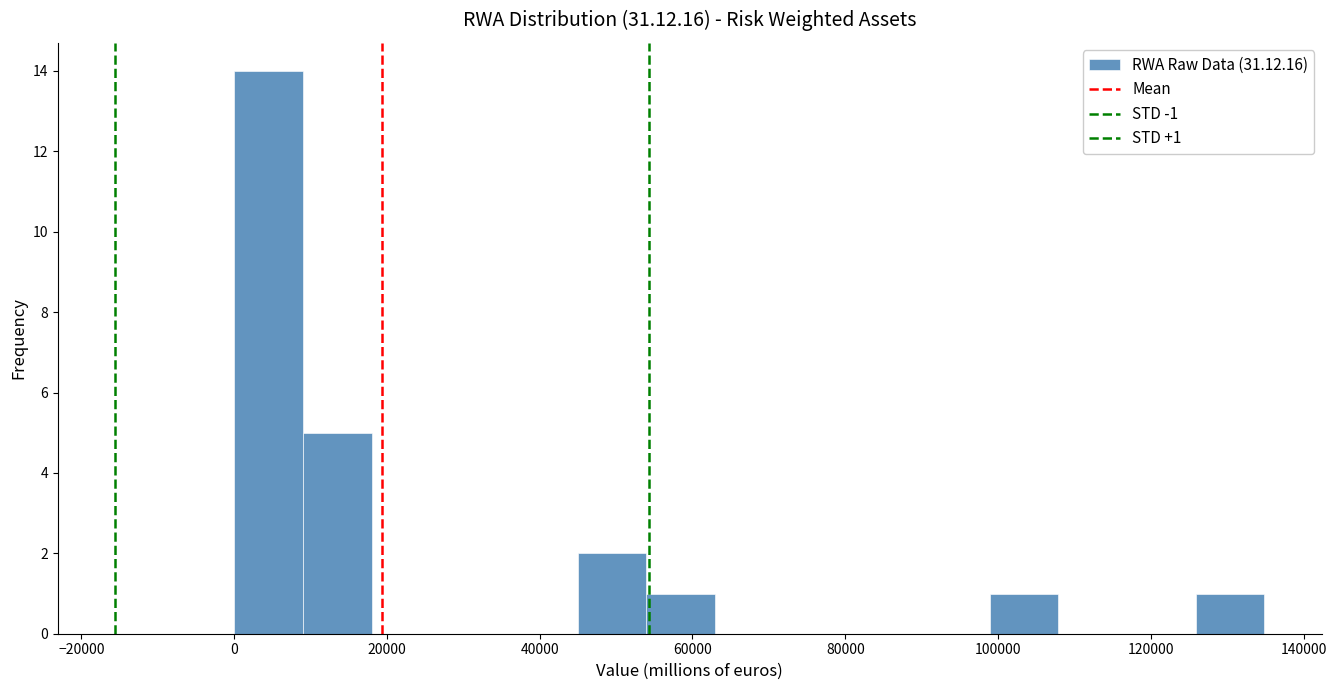

Over which range of the x-axis is the bar tallest?

0 to 10000